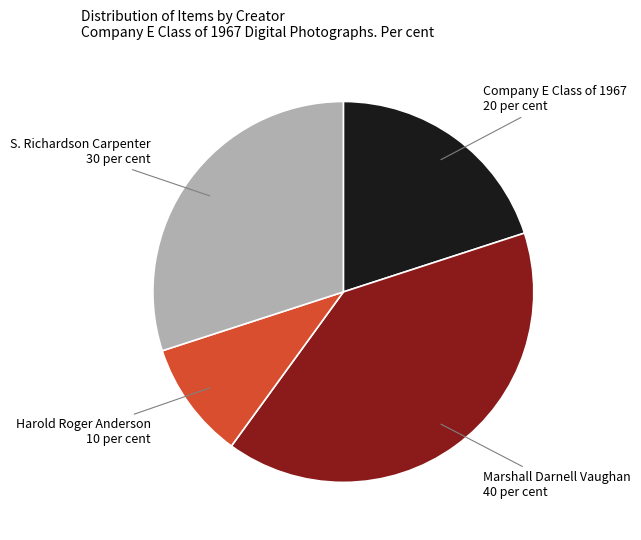

Does any single category account for the majority?

No